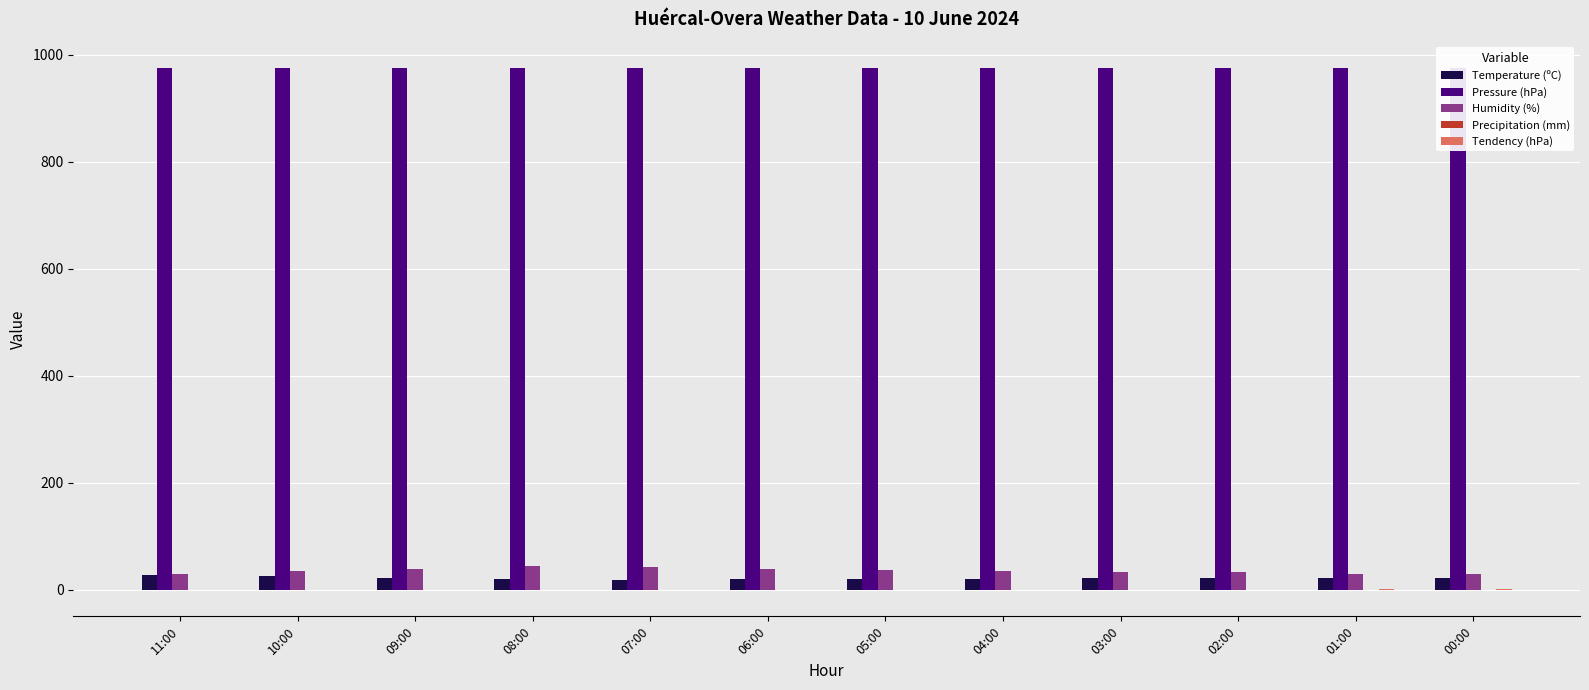

How many categories are shown in the chart?

12